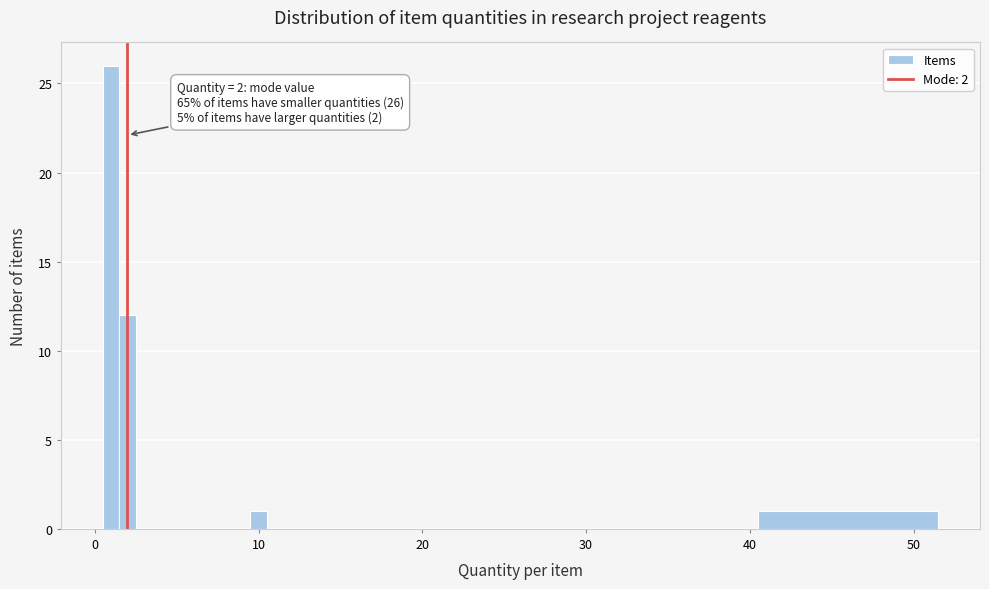

Read against the x-axis, roughly where is the centre of the tallest bar?

1